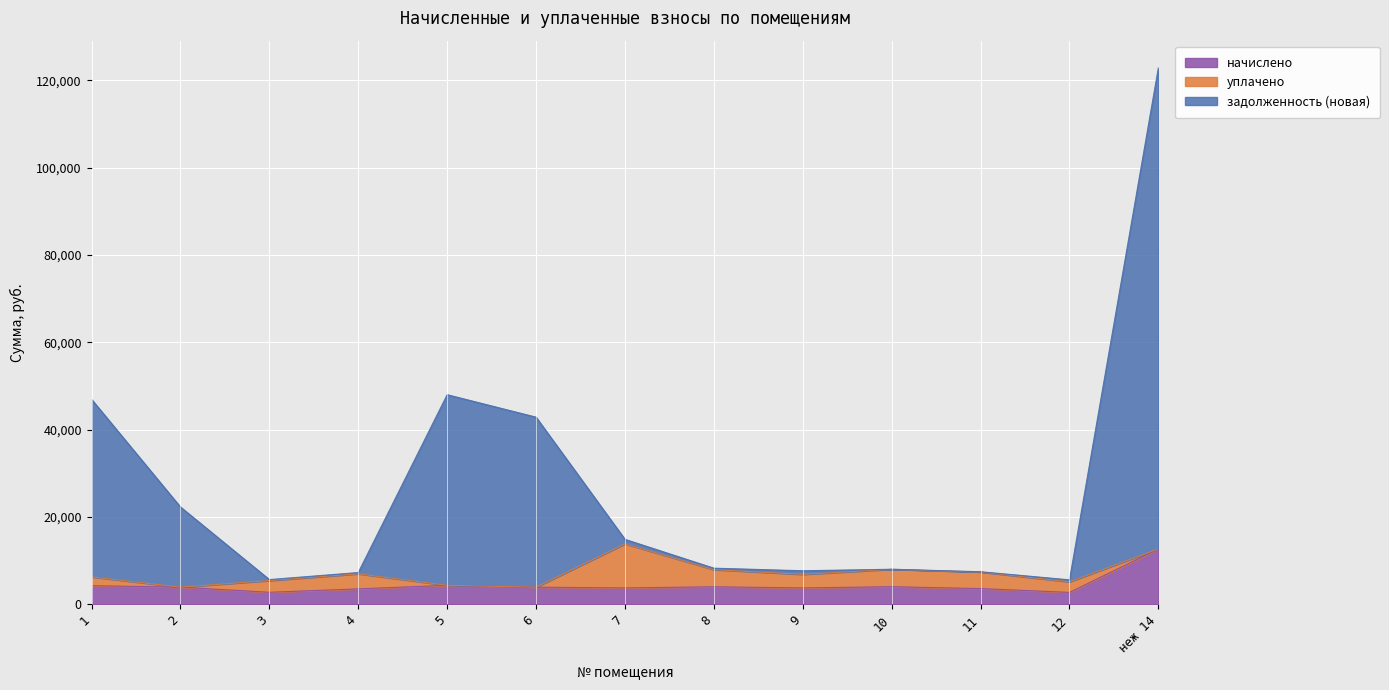

At which category does задолженность (новая) reach its first local peak?

5